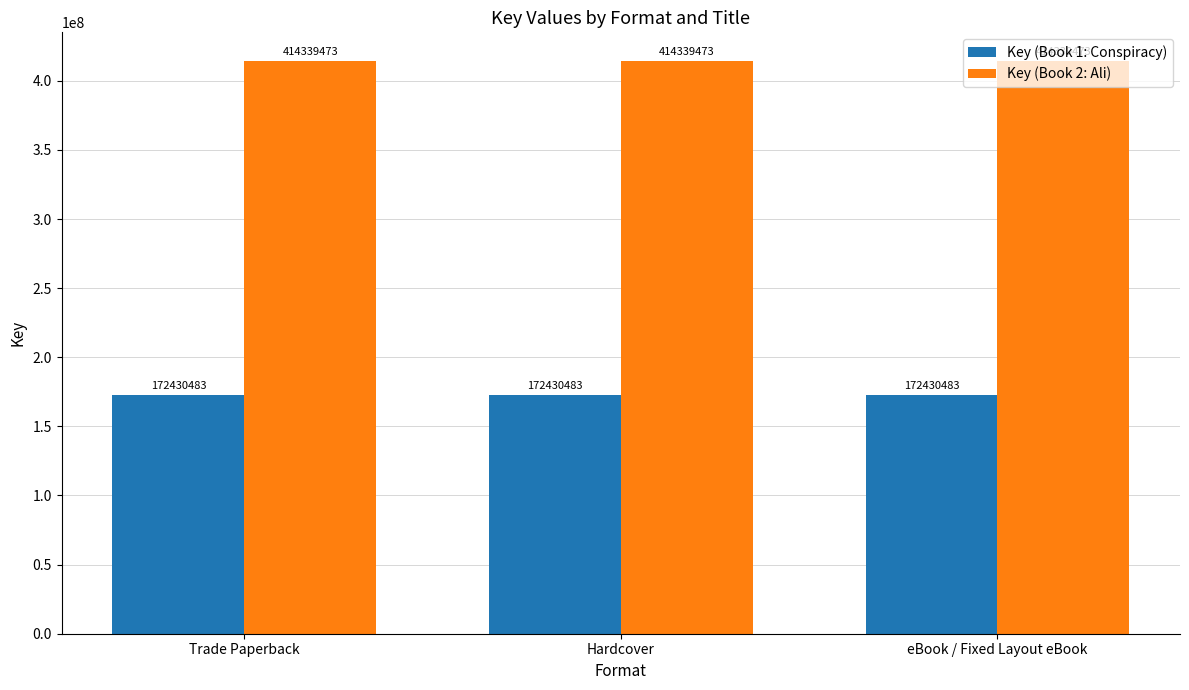

What is the sum of all Key (Book 2: Ali) values?

1243018419